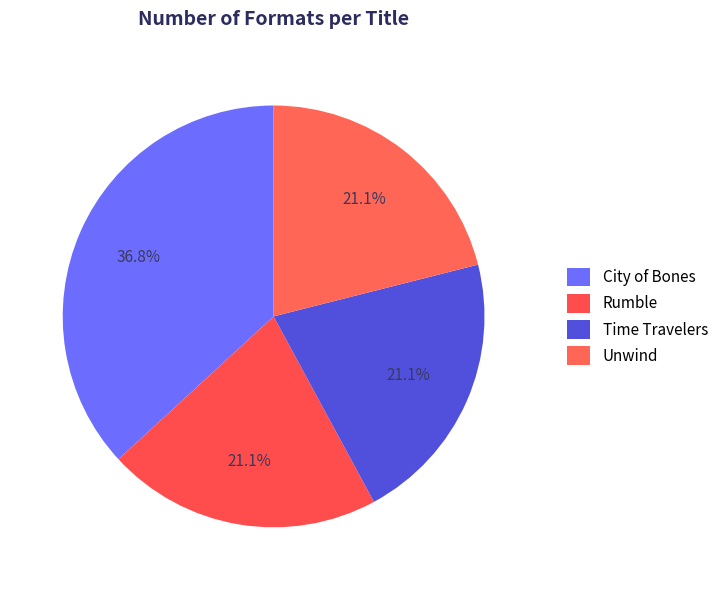

Combined, do City of Bones and Time Travelers account for over 50%?

Yes